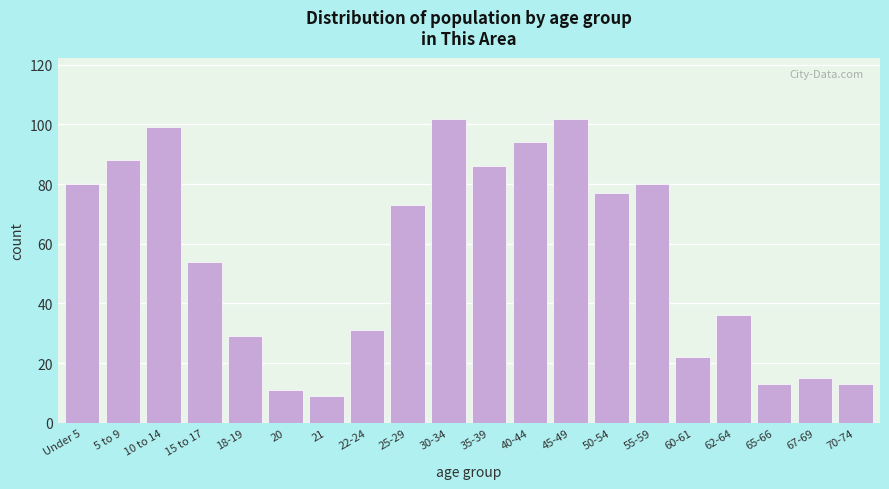

Reading left to right, extract all data points from this chart.

Under 5=80	5 to 9=88	10 to 14=99	15 to 17=54	18-19=29	20=11	21=9	22-24=31	25-29=73	30-34=102	35-39=86	40-44=94	45-49=102	50-54=77	55-59=80	60-61=22	62-64=36	65-66=13	67-69=15	70-74=13